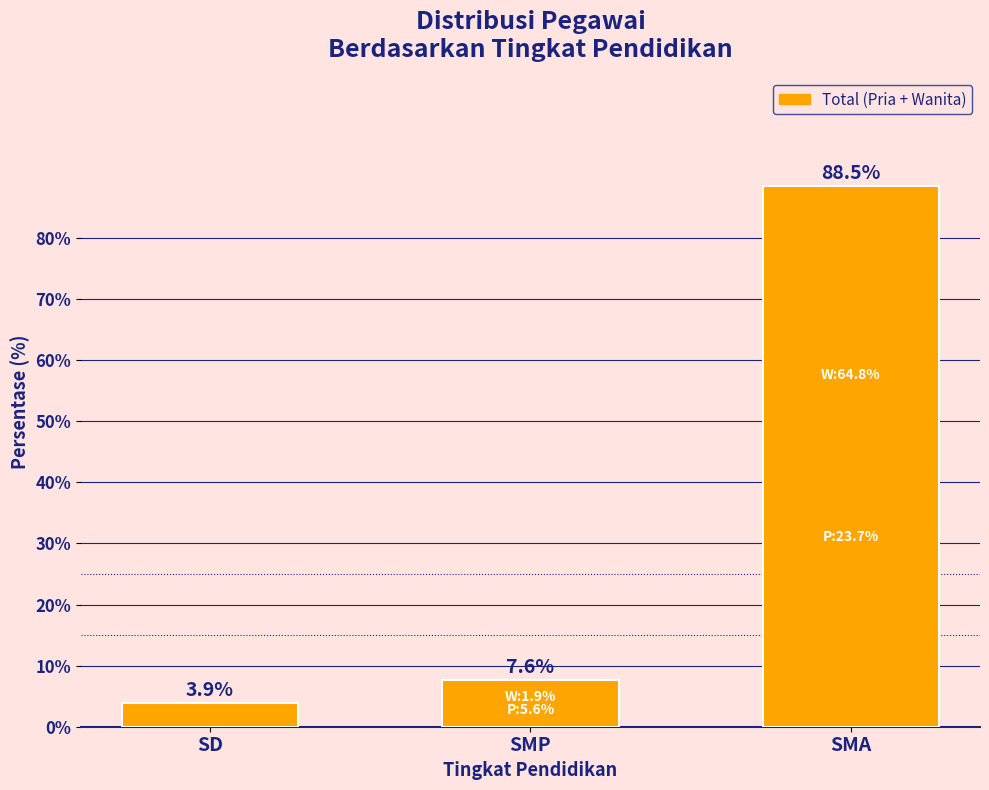

Reading left to right, list all the values displayed in this chart.

SD=3.9	SMP=7.6	SMA=88.5